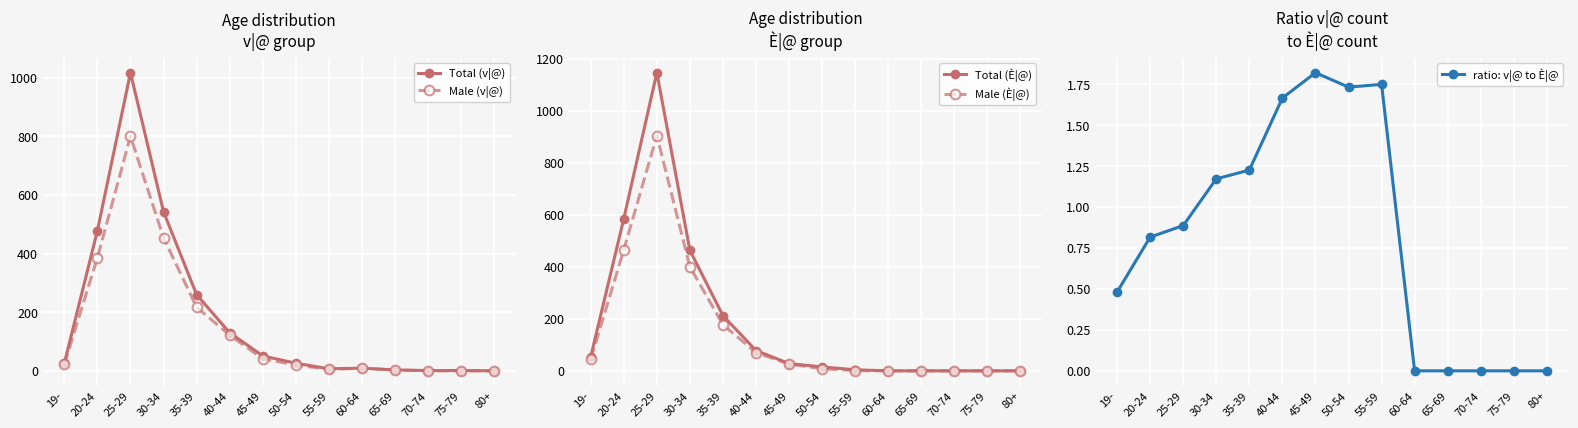

True or false: Total (v|@) has more than 0 interior local peaks.

True